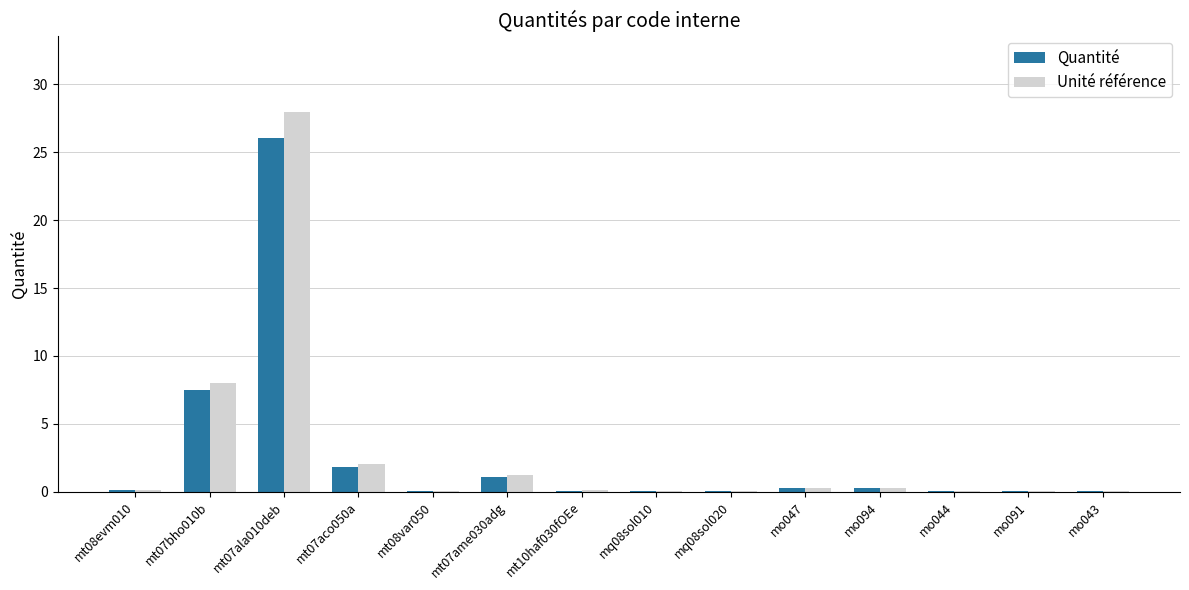

Are the bars horizontal?

No